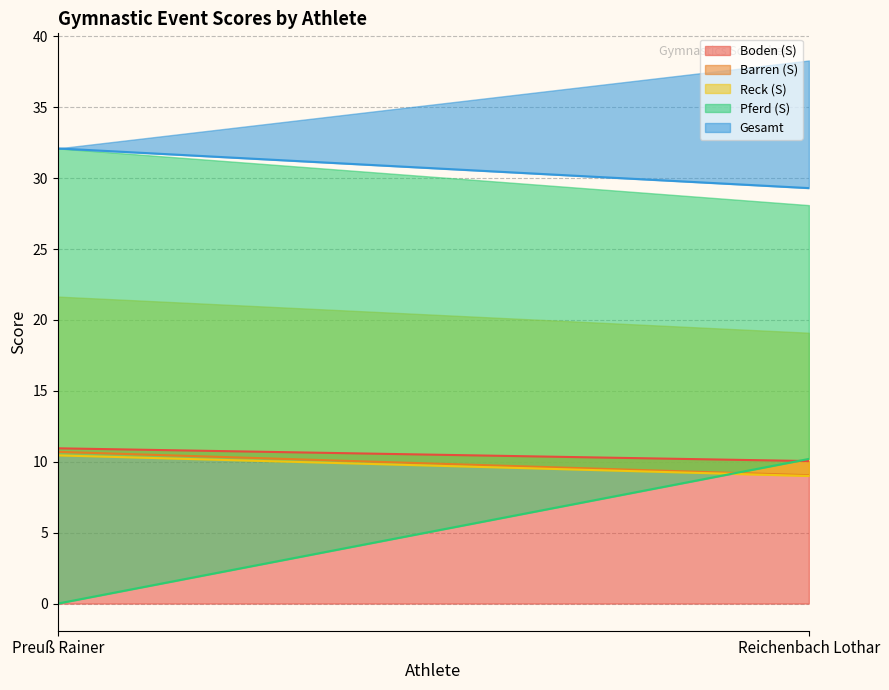

The value of Reck (S) at Preuß Rainer is 10.4. True or false?

True